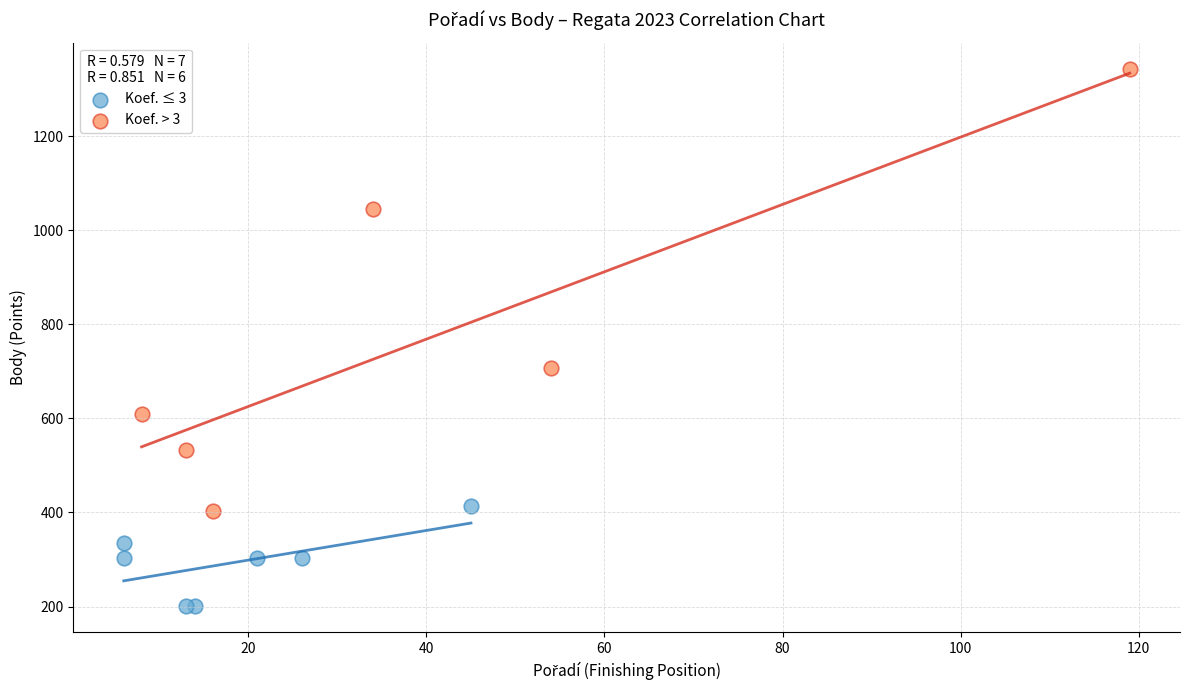

Which series contains the highest Y value?

Koef. > 3